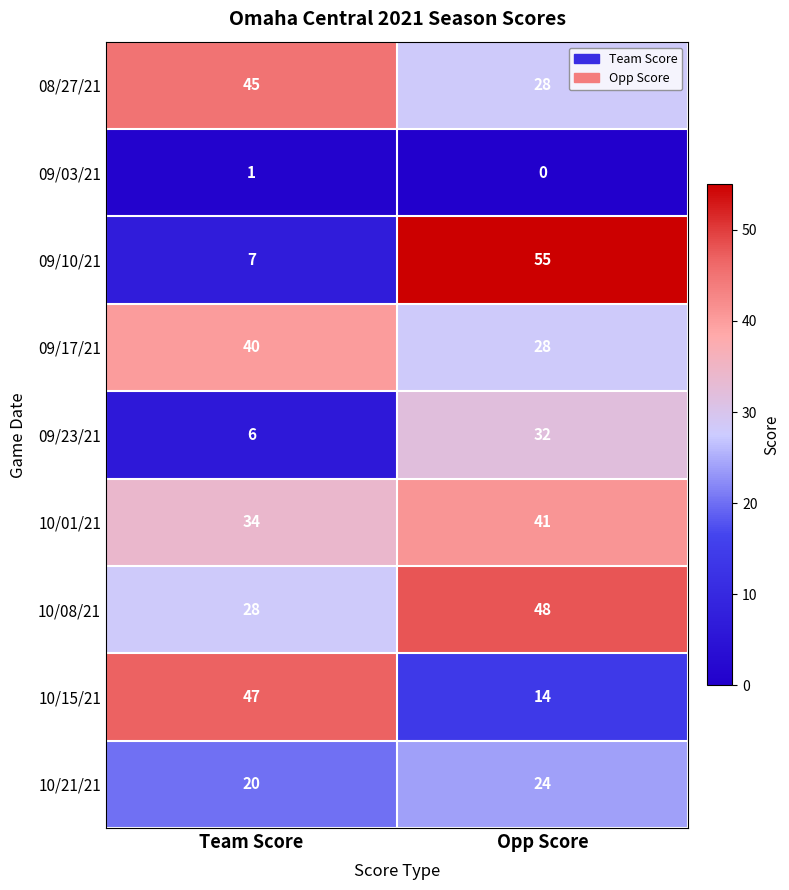

Count the number of data series in this chart.

9